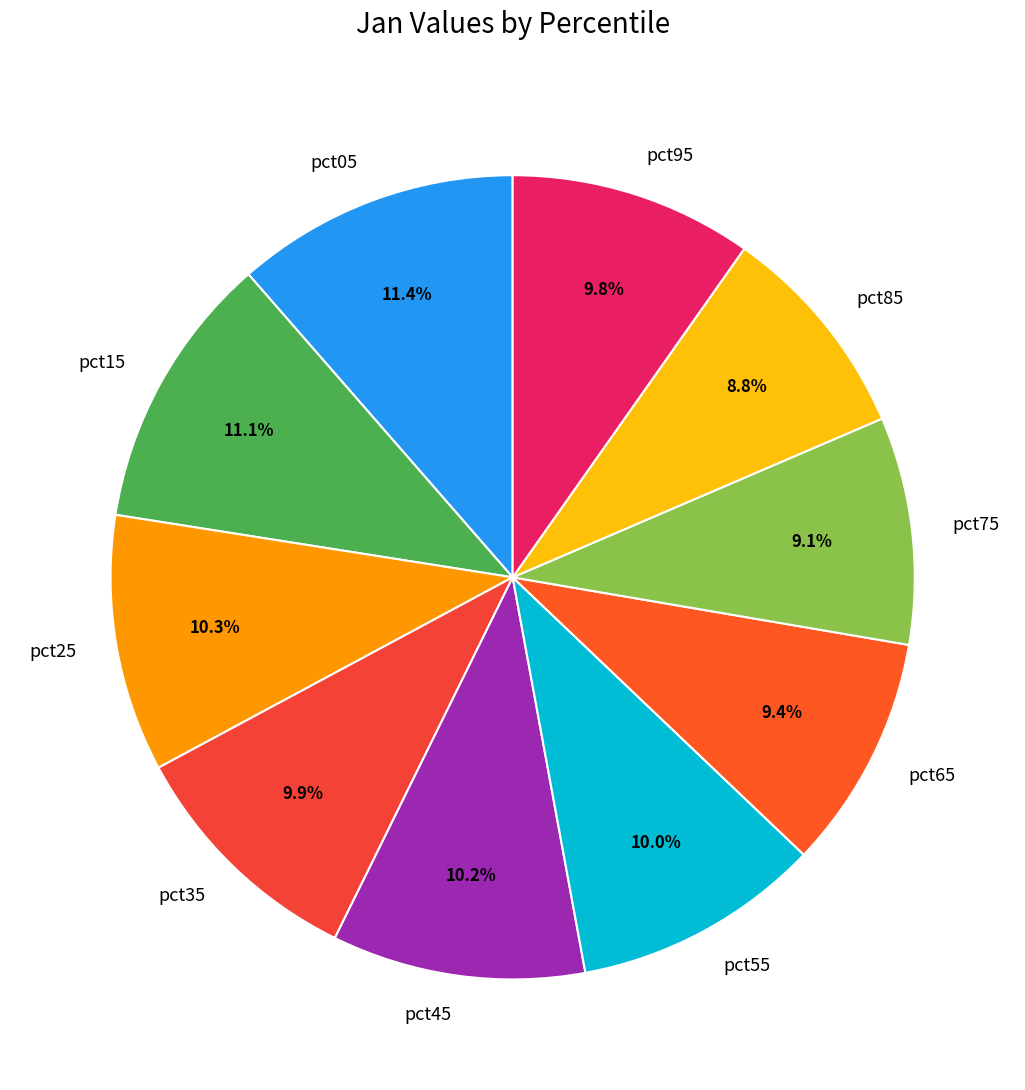

To the nearest percent, what is the average slice percentage?

10%